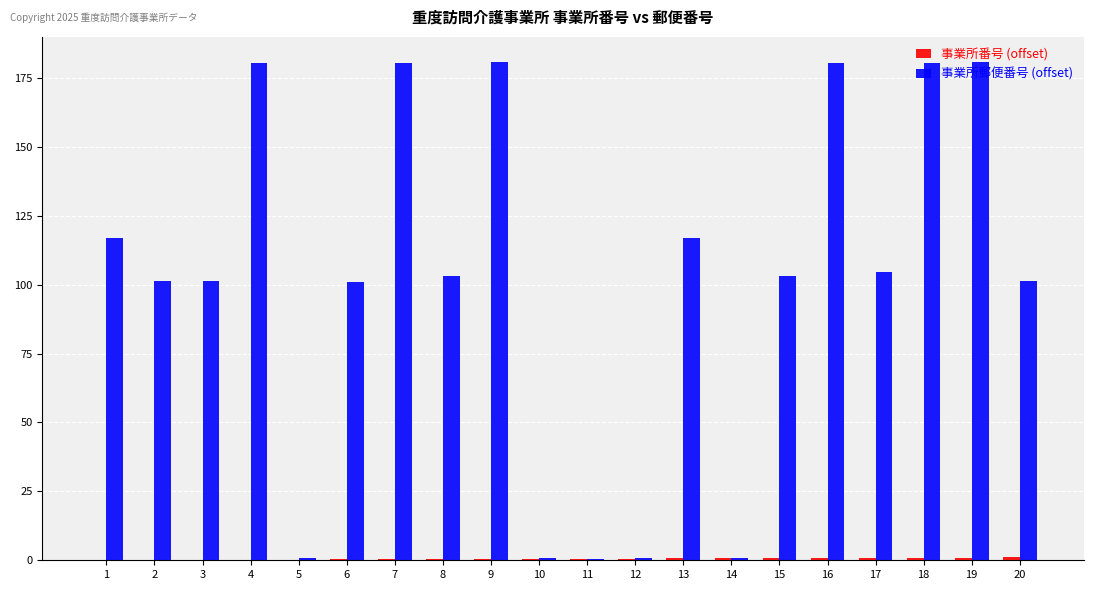

How many distinct data groups are displayed?

2